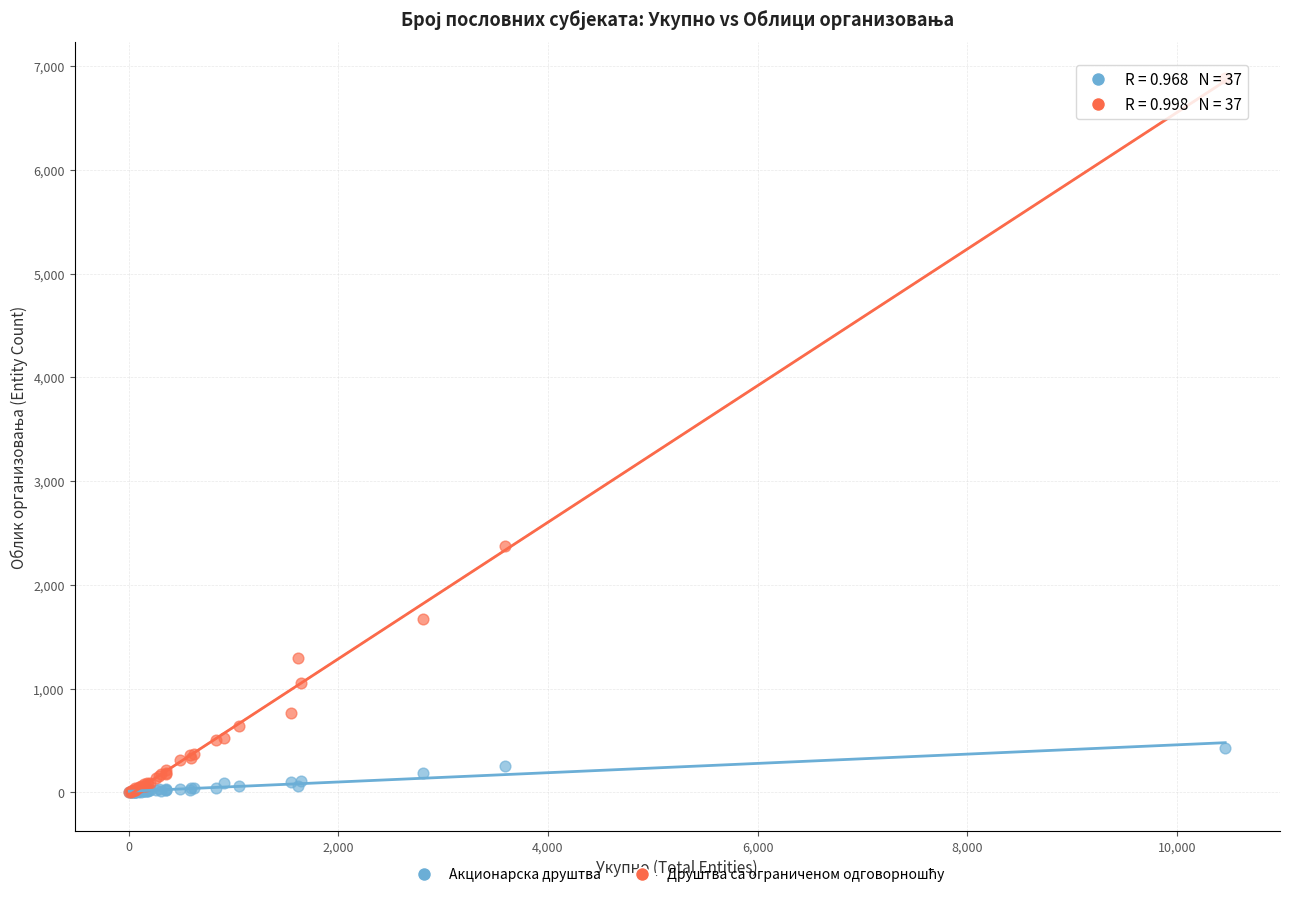

Across all series, what Y value is closest to 3443?

2370